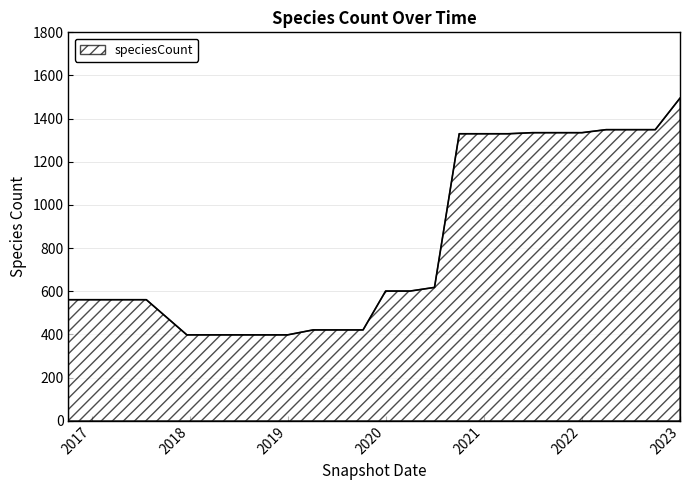

How many series are shown in this chart?

1